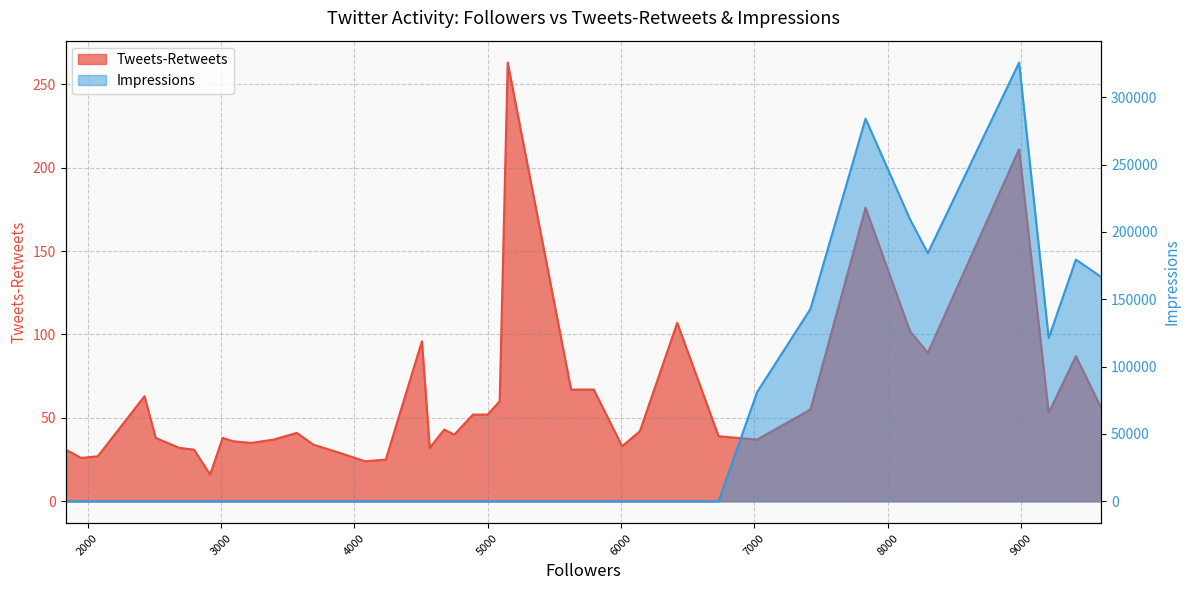

Reading right to left, transcribe all the data shown in this chart.

Tweets-Retweets: 9600=56	9410=87	9206=53	8984=211	8300=89	8166=102	7833=176	7420=55	7020=37	6731=39	6421=107	6141=42	6008=33	5795=67	5625=67	5150=263	5090=60	5000=52	4890=52	4750=40	4674=43	4565=32	4507=96	4236=25	4080=24	3892=29	3693=34	3569=41	3394=37	3227=35	3092=36	3013=38	2919=16	2798=31	2689=32	2511=38	2427=63	2077=27	1953=26	1835=31
Impressions: 9600=166600	9410=179500	9206=121200	8984=325800	8300=184300	8166=209500	7833=284200	7420=142900	7020=81100	6731=0	6421=0	6141=0	6008=0	5795=0	5625=0	5150=0	5090=0	5000=0	4890=0	4750=0	4674=0	4565=0	4507=0	4236=0	4080=0	3892=0	3693=0	3569=0	3394=0	3227=0	3092=0	3013=0	2919=0	2798=0	2689=0	2511=0	2427=0	2077=0	1953=0	1835=0